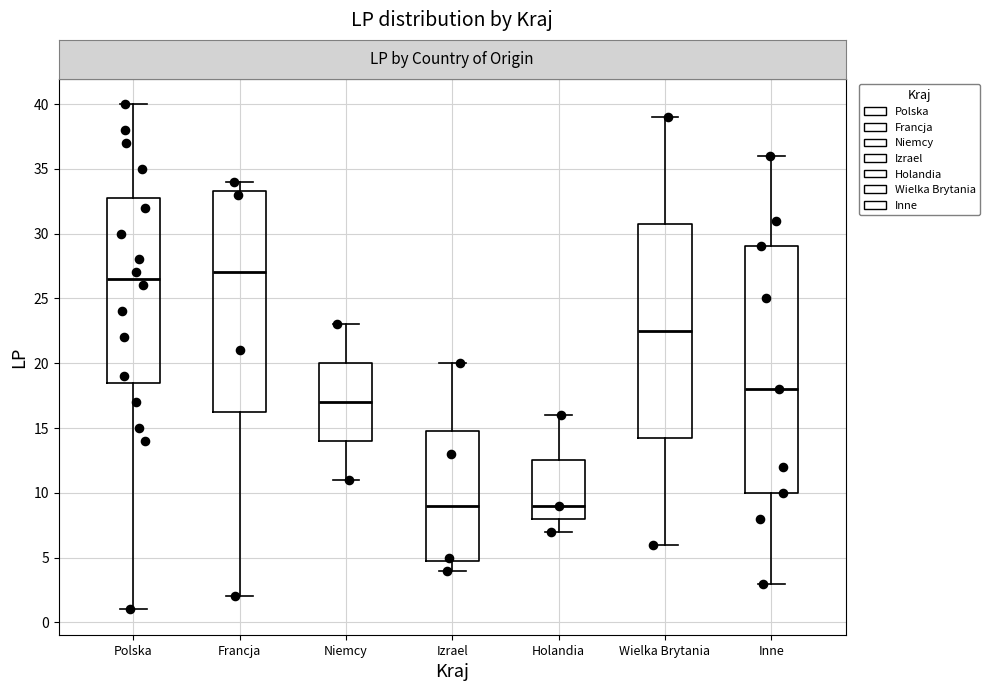

Comparing the boxes themselves (not the whiskers), which one is the tallest?

Inne